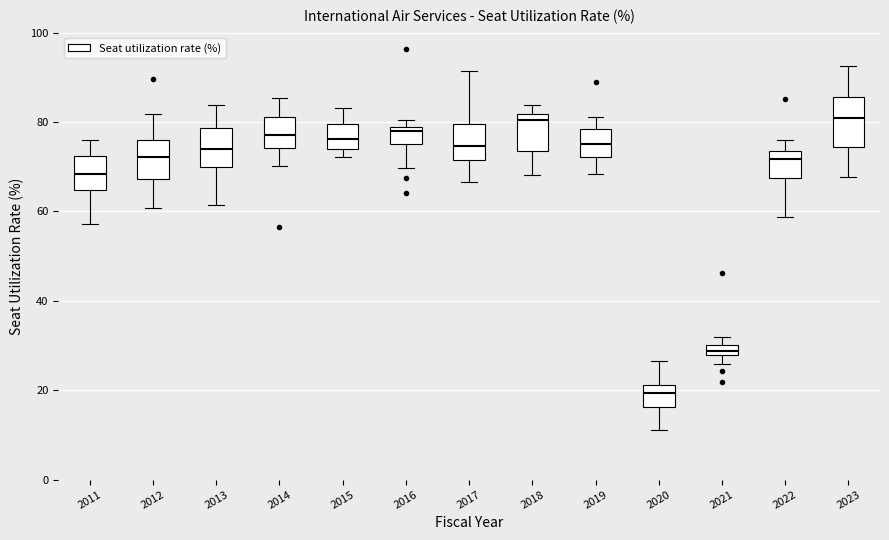

Which box is the tallest, from its lower edge to its upper edge?

2023